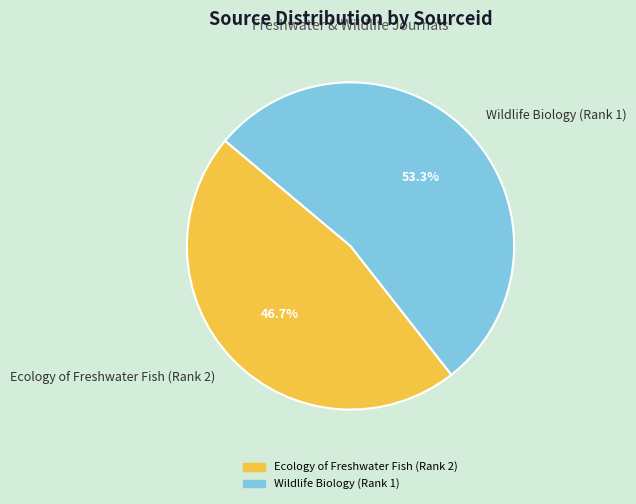

Which category accounts for the majority?

Wildlife Biology (Rank 1)